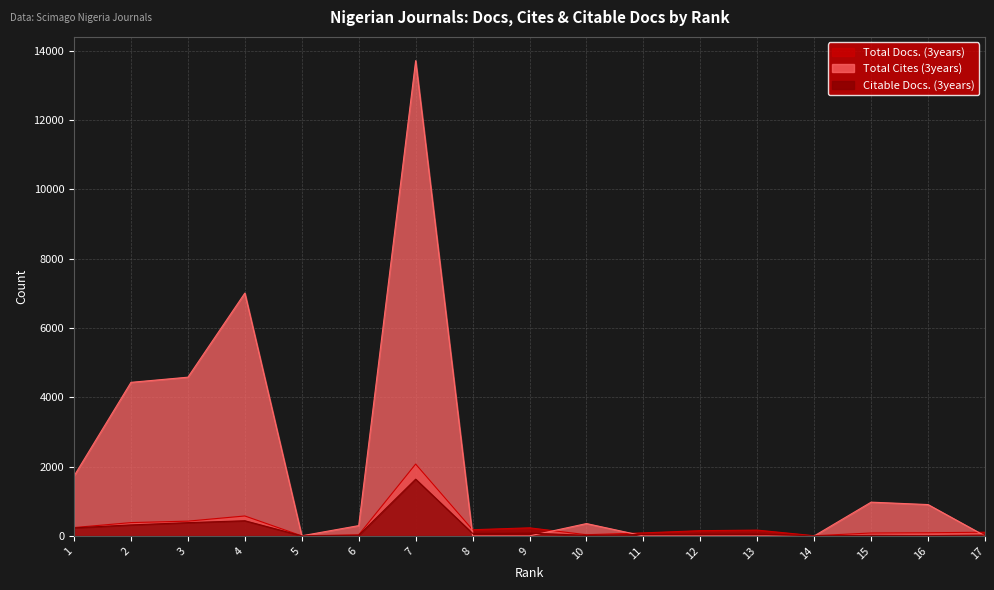

How many times do Total Cites (3years) and Total Docs. (3years) cross each other?

5